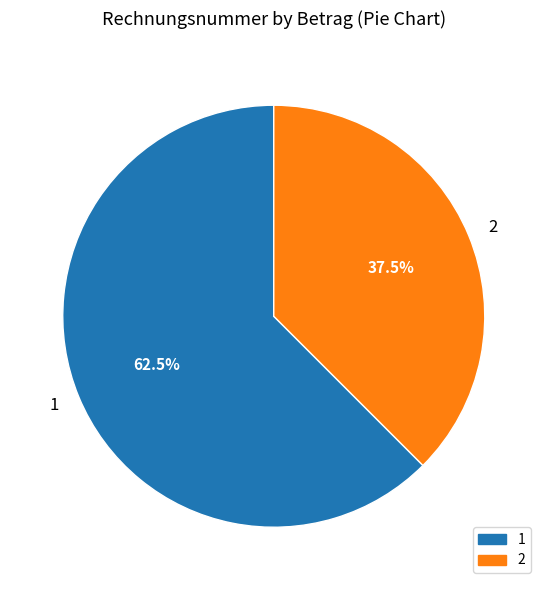

Rank the categories by value from highest to lowest.

1, 2